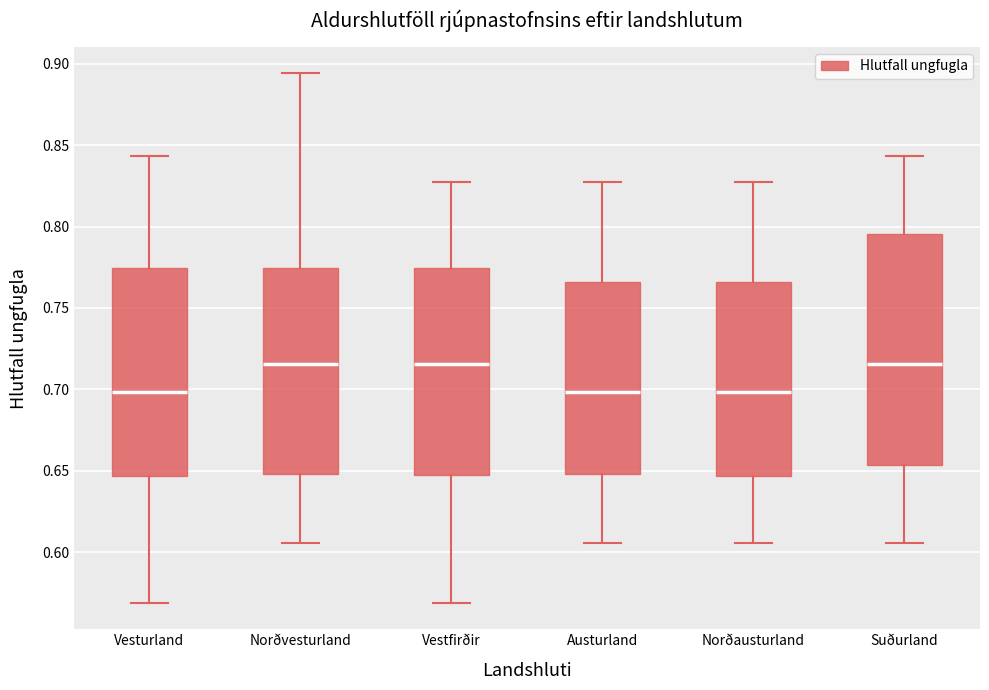

Where is the lower edge of the box for Suðurland on the y-axis? The values are not printed on the chart, so give them approximately, as read against the axis.

0.655